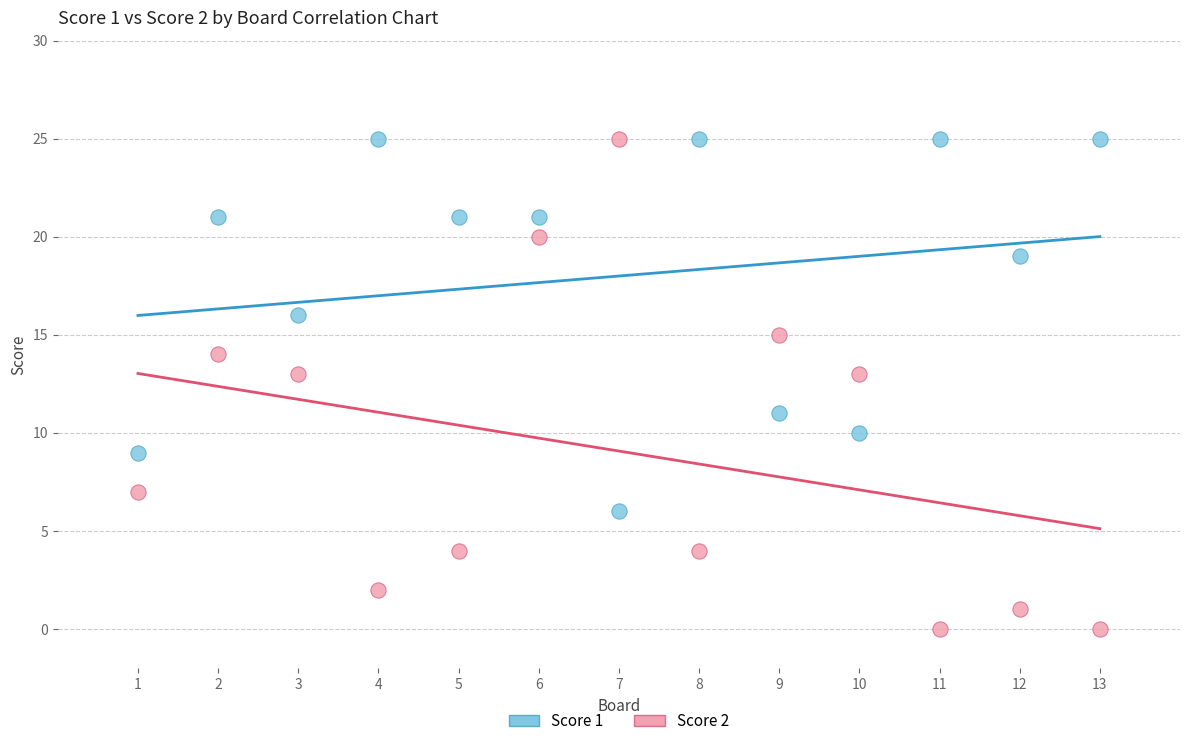

Which series contains the lowest Y value?

Score 2